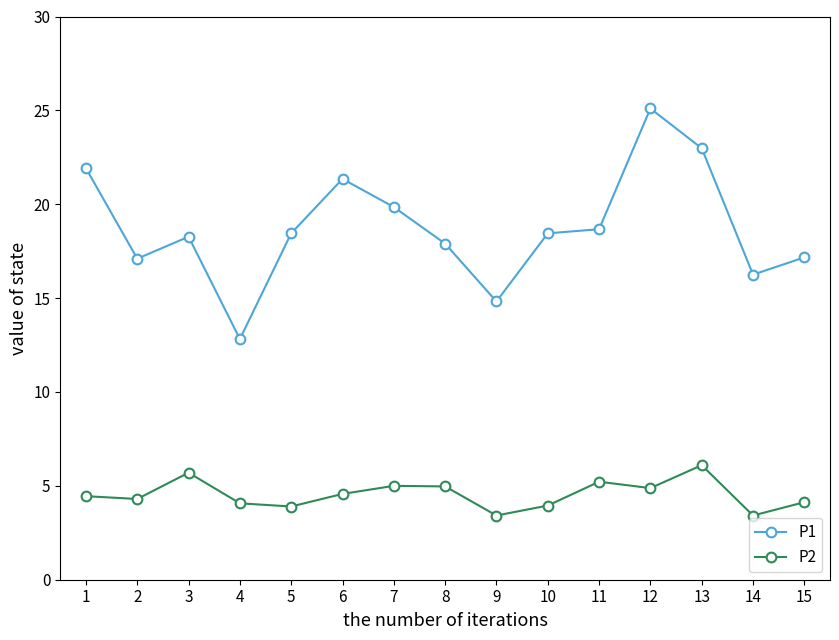

Where is the first local minimum for P1?

2